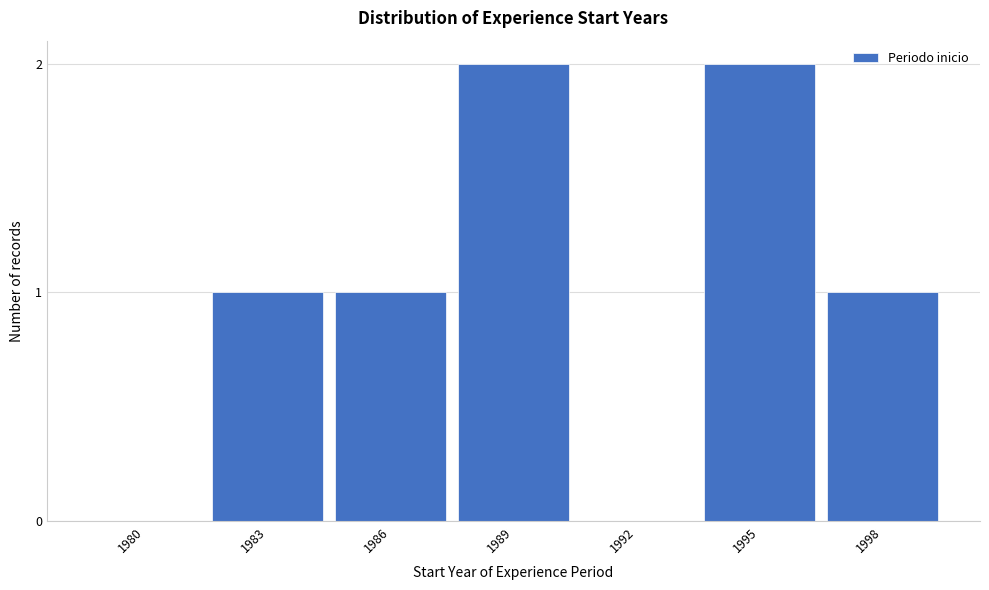

Reading left to right, list all the values displayed in this chart.

1980=0	1983=1	1986=1	1989=2	1992=0	1995=2	1998=1